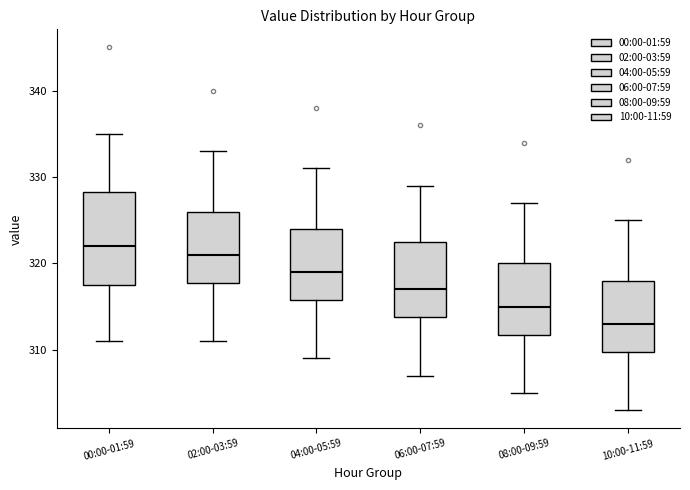

Reading left to right, transcribe this box plot: for each box, give where its median line is, the range the box spans, and where its two whiskers end, as read against the y-axis. The values are not printed on the chart, so give them approximately, as read against the axis.

00:00-01:59: median 322, box 318 to 328, whiskers 311 to 335
02:00-03:59: median 321, box 318 to 326, whiskers 311 to 333
04:00-05:59: median 319, box 316 to 324, whiskers 309 to 331
06:00-07:59: median 317, box 314 to 323, whiskers 307 to 329
08:00-09:59: median 315, box 312 to 320, whiskers 305 to 327
10:00-11:59: median 313, box 310 to 318, whiskers 303 to 325